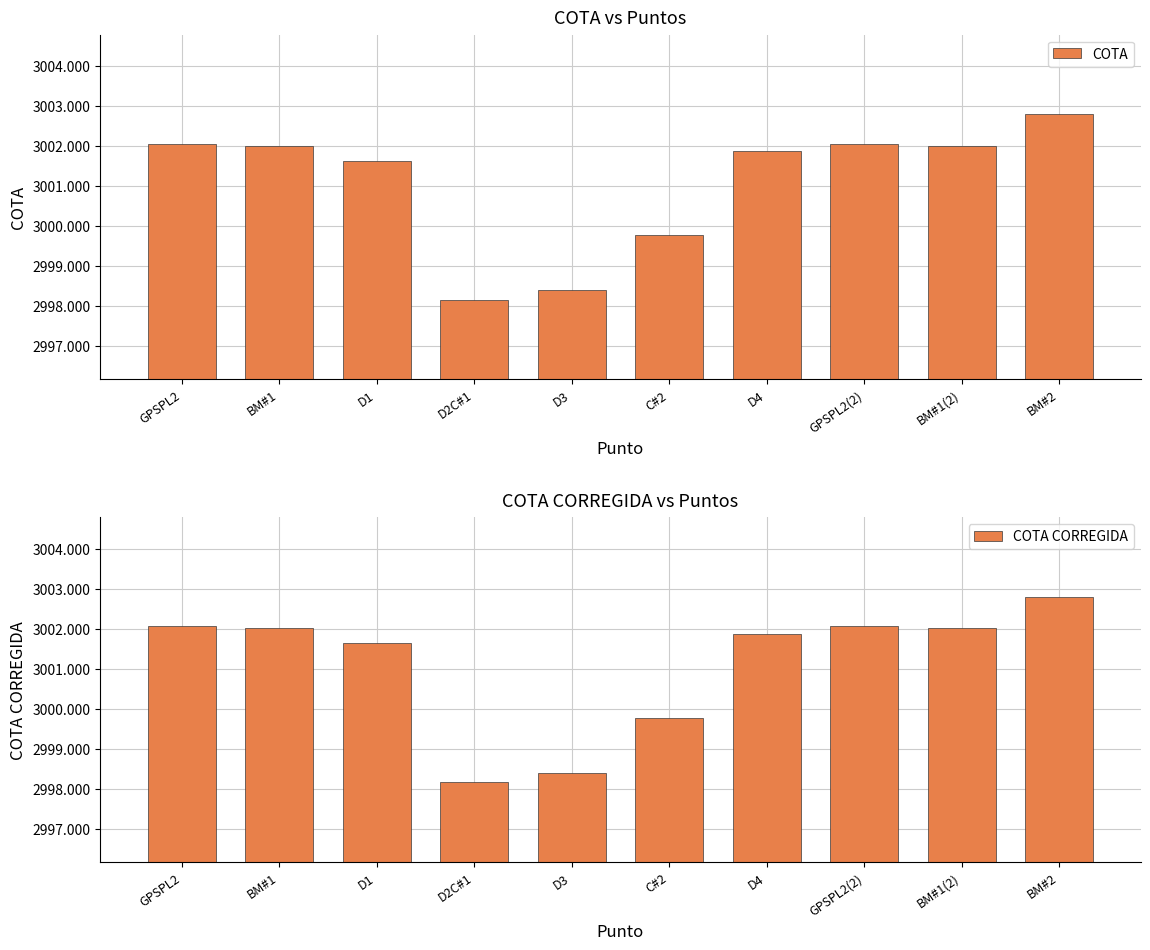

List the labels in order of COTA value, largest first.

BM#2, GPSPL2, GPSPL2(2), BM#1, BM#1(2), D4, D1, C#2, D3, D2C#1